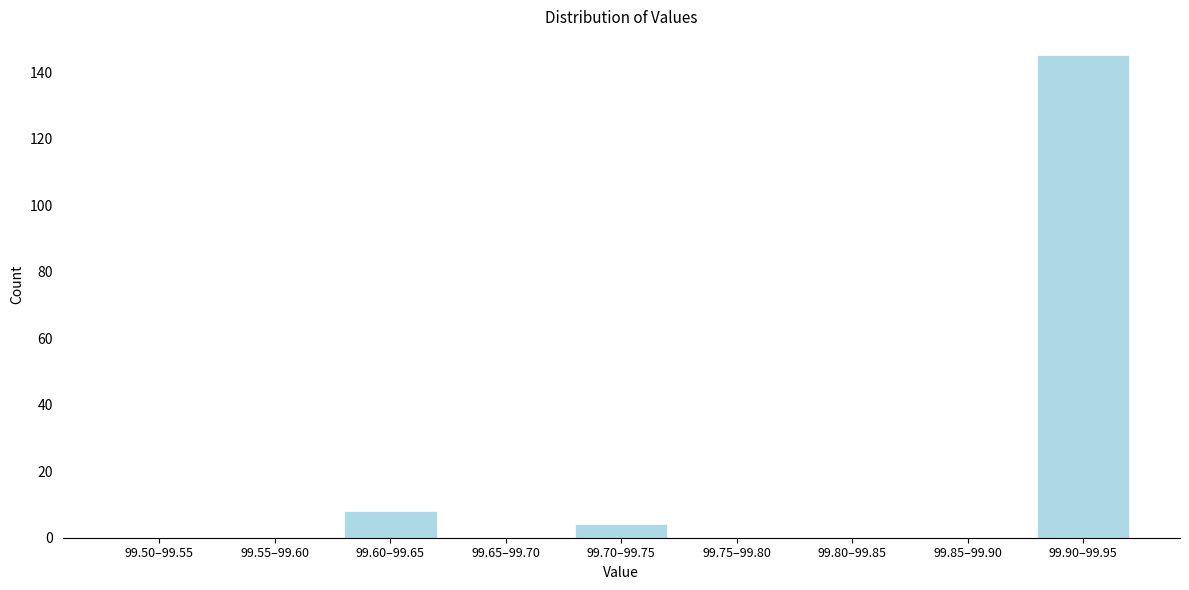

Reading left to right, list all the values displayed in this chart.

99.50–99.55=0	99.55–99.60=0	99.60–99.65=8	99.65–99.70=0	99.70–99.75=4	99.75–99.80=0	99.80–99.85=0	99.85–99.90=0	99.90–99.95=145